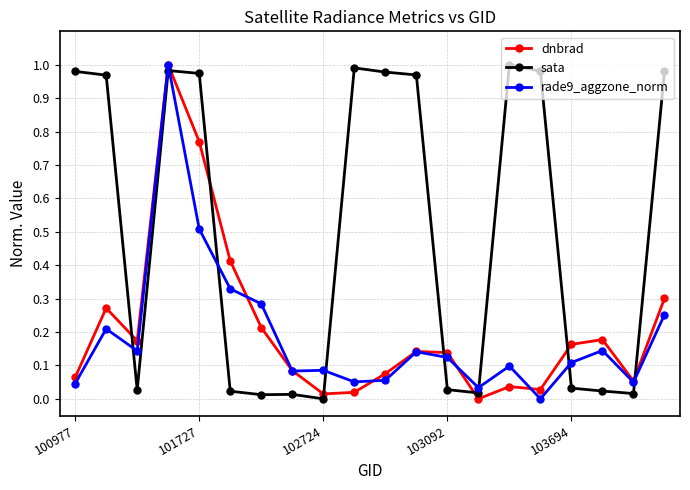

How many intersections are there between sata and dnbrad?

8